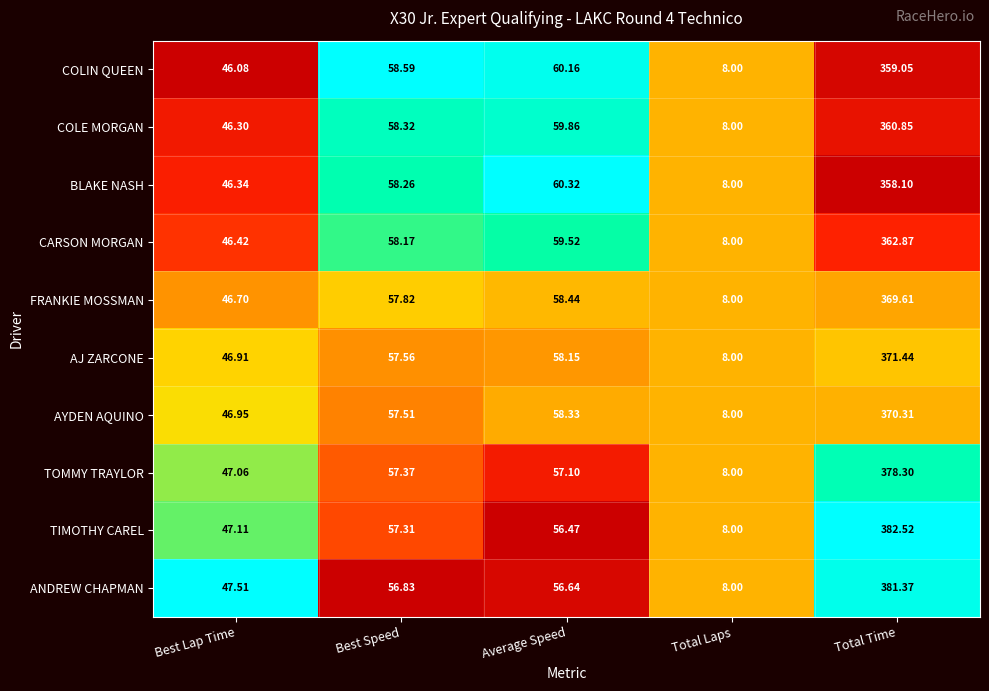

Between Best Lap Time and Total Time, which series saw the biggest shift?

TIMOTHY CAREL